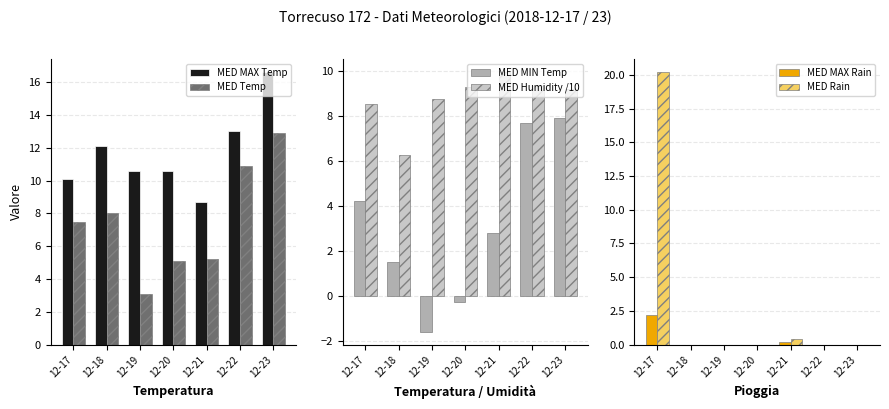

Is it true that MED MAX Temp equals 15.4 at 12-17?

False